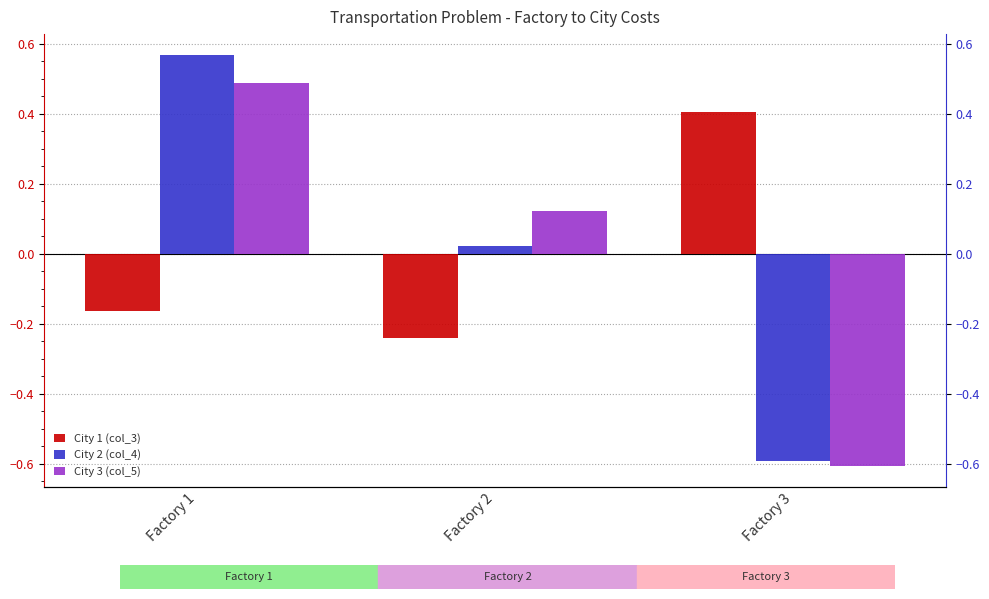

What is the difference between the second highest and minimum values in the City 1 (col_3) series?

0.1